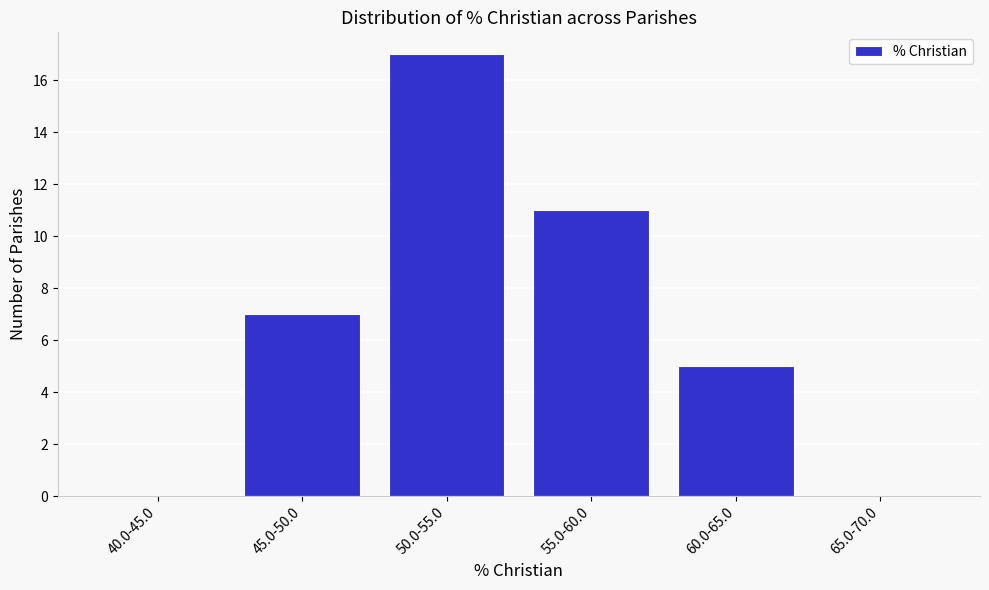

Reading left to right, list all the values displayed in this chart.

40.0-45.0=0	45.0-50.0=7	50.0-55.0=17	55.0-60.0=11	60.0-65.0=5	65.0-70.0=0